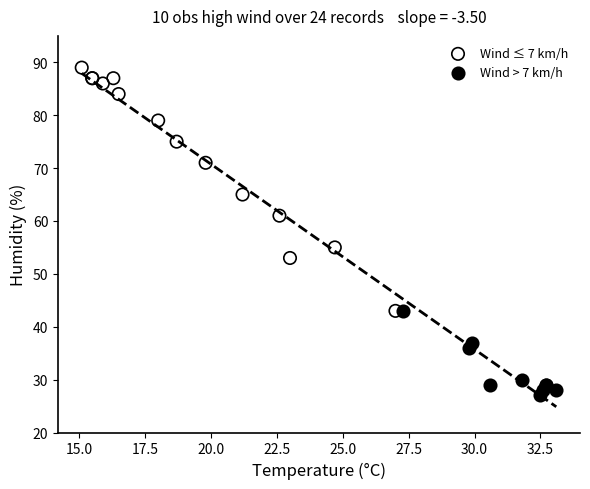

Which series contains the lowest Y value?

Wind > 7 km/h